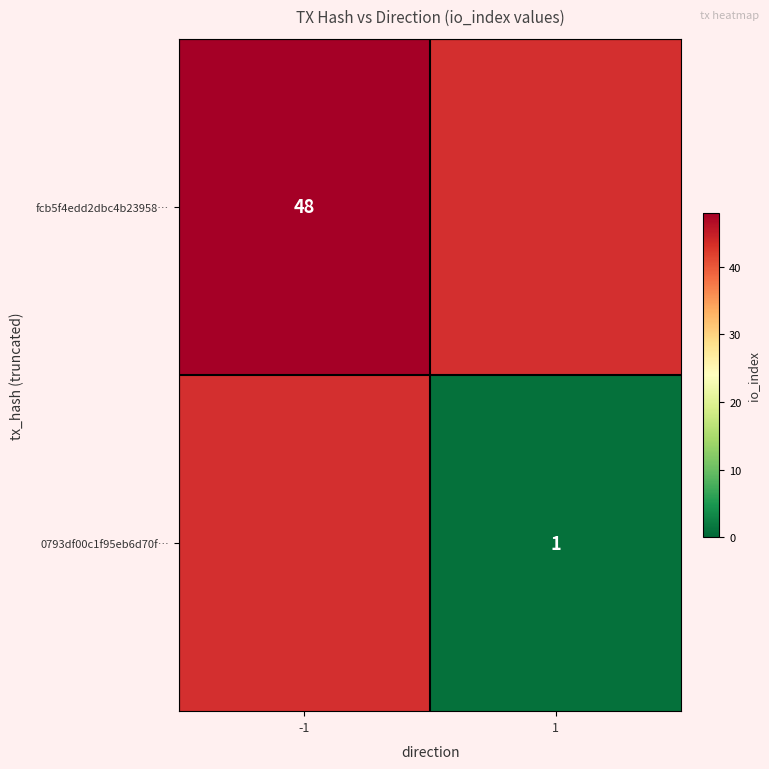

What is the maximum value shown in the chart?

48.0